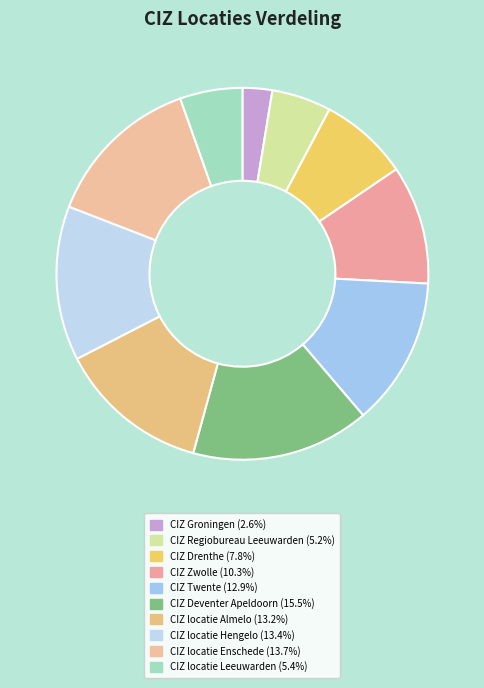

To the nearest percent, what portion does CIZ Drenthe represent?

8%